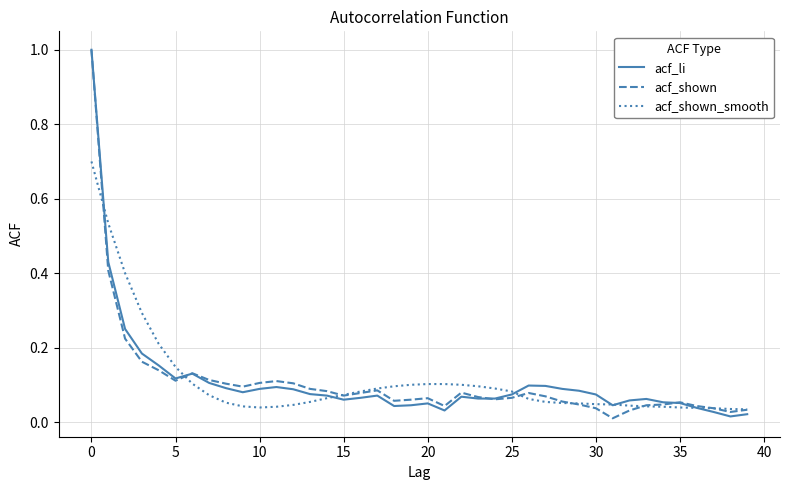

Does the chart have visible grid lines?

Yes